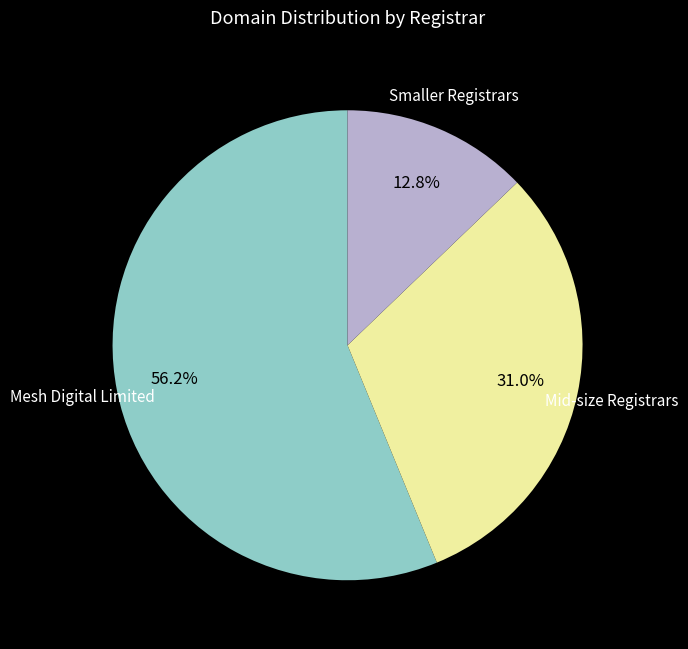

Is there a majority slice in this chart?

Yes